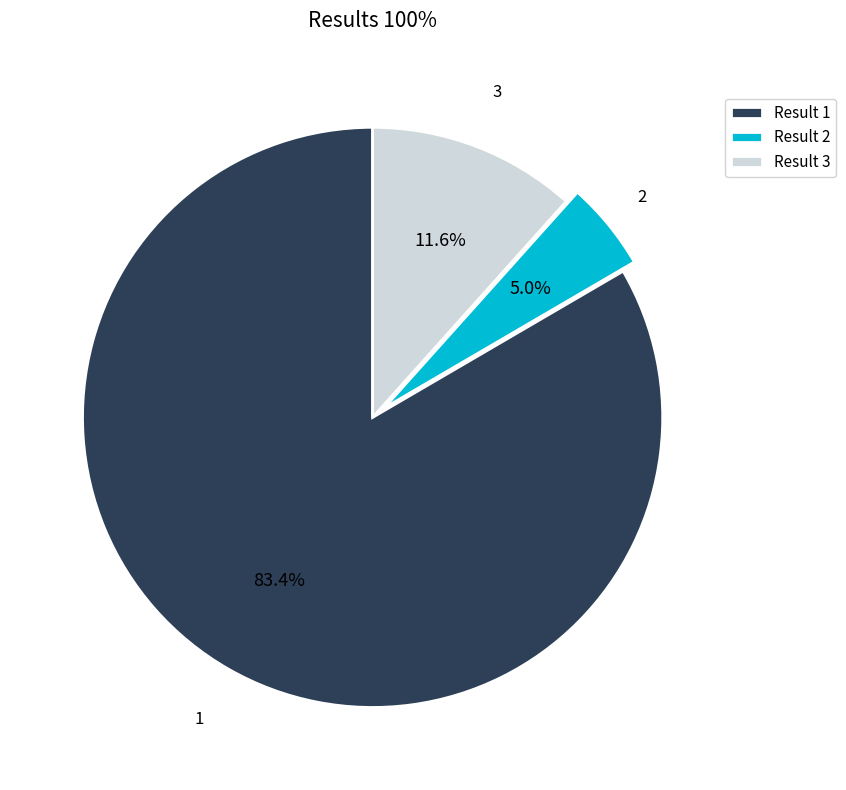

What percentage do Result 3 and Result 1 together represent?

95.0%